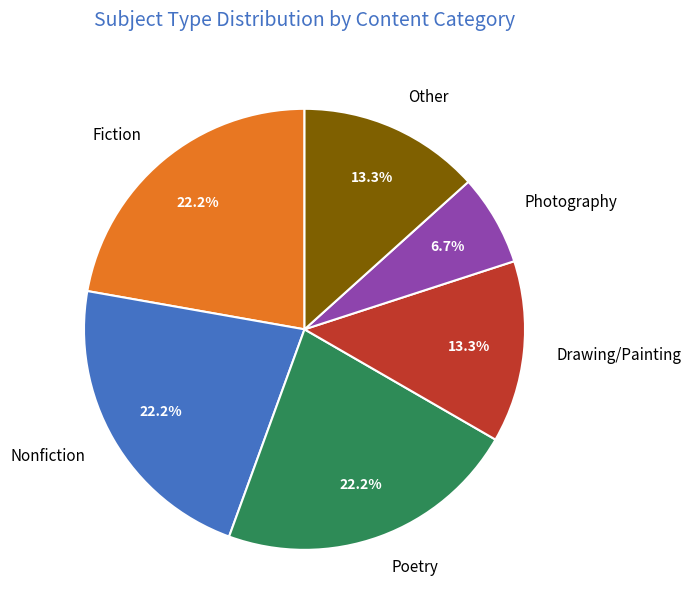

To the nearest percent, what is the difference between the largest and smallest slice percentages?

16%